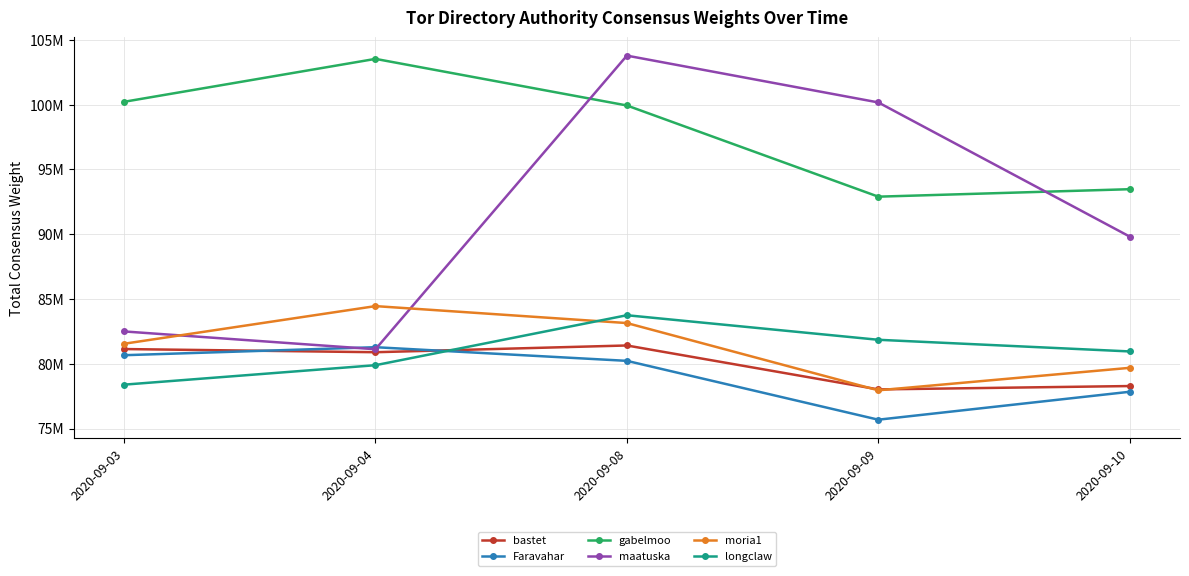

What are all the series names shown in the legend?

bastet, Faravahar, gabelmoo, maatuska, moria1, longclaw